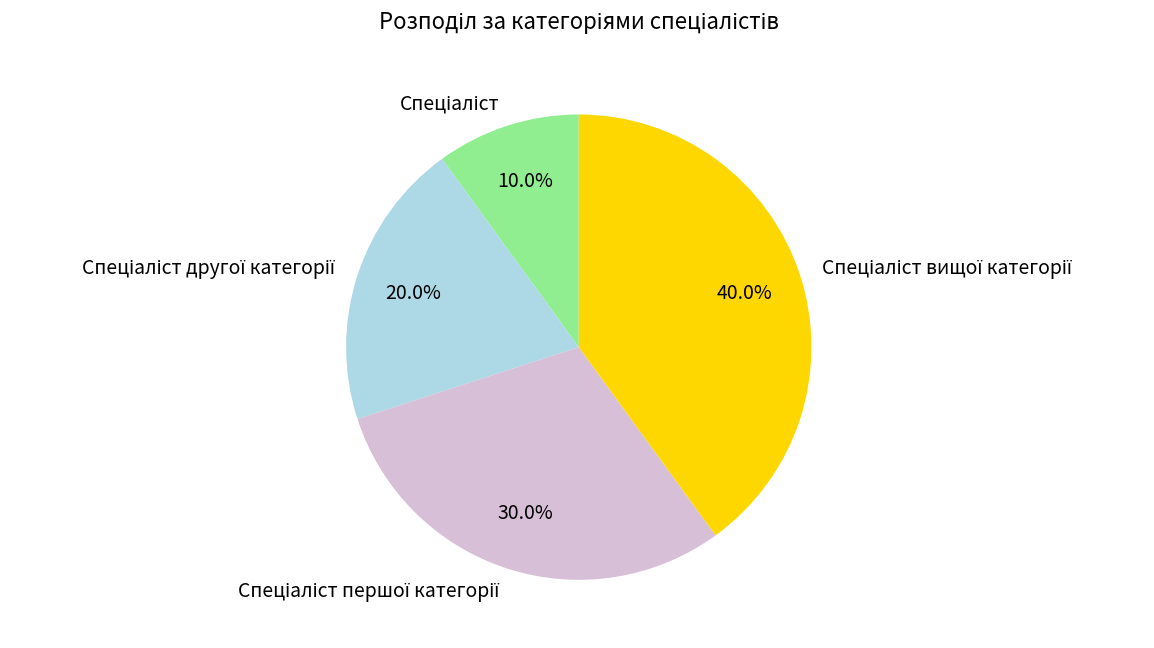

Does any single category account for the majority?

No